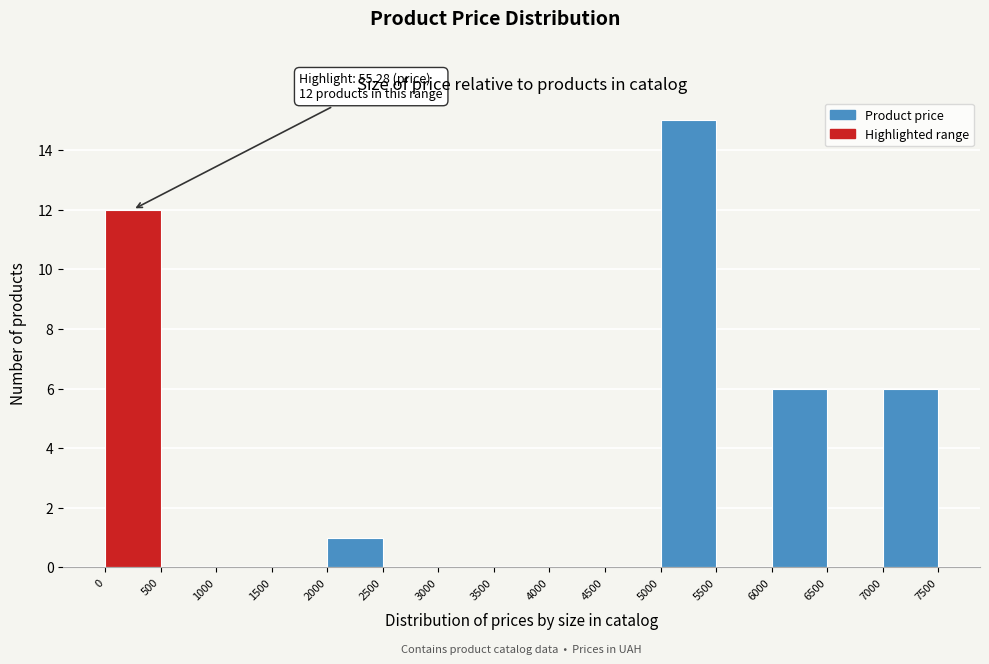

Which range on the x-axis has the tallest bar?

5000 to 5500